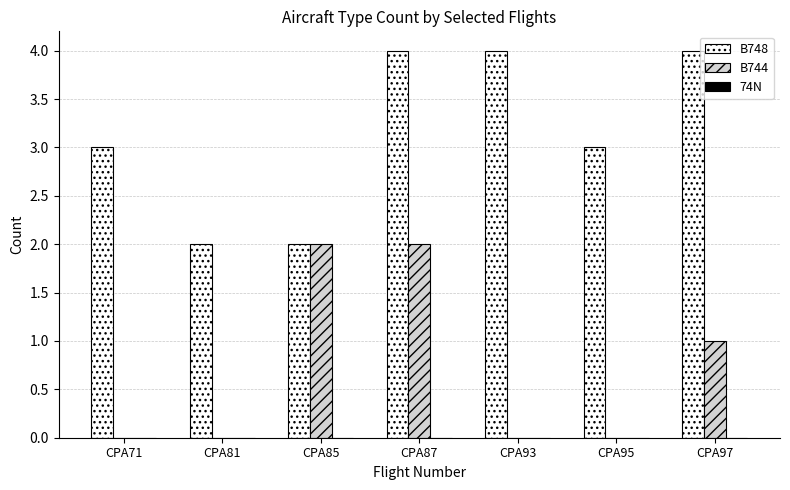

What is the sum of all B748 values?

22